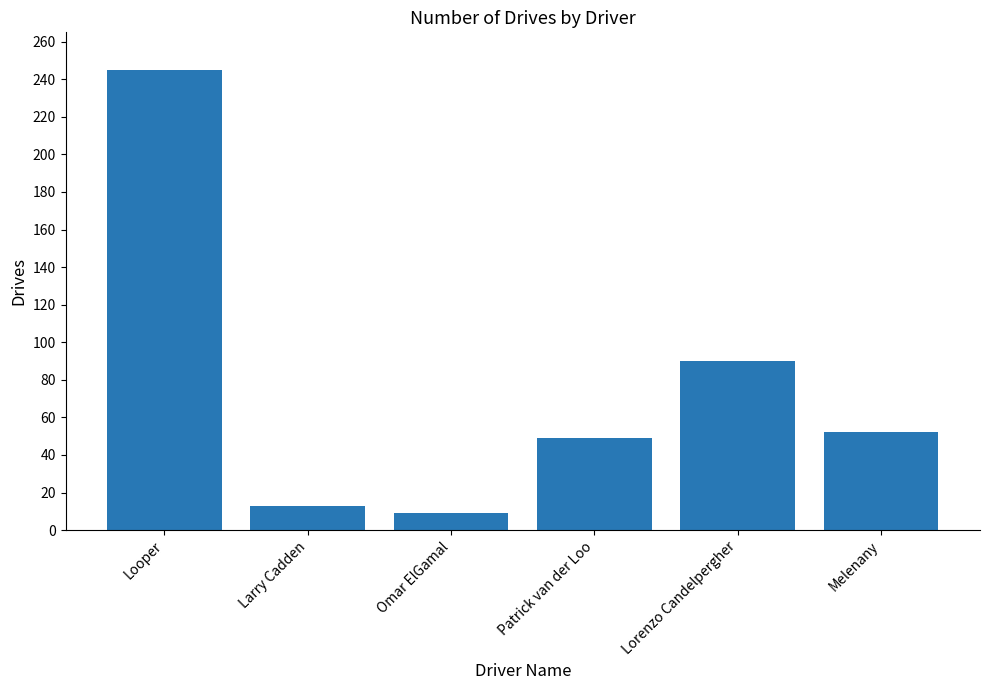

Which label corresponds to the smallest value in the chart?

Omar ElGamal